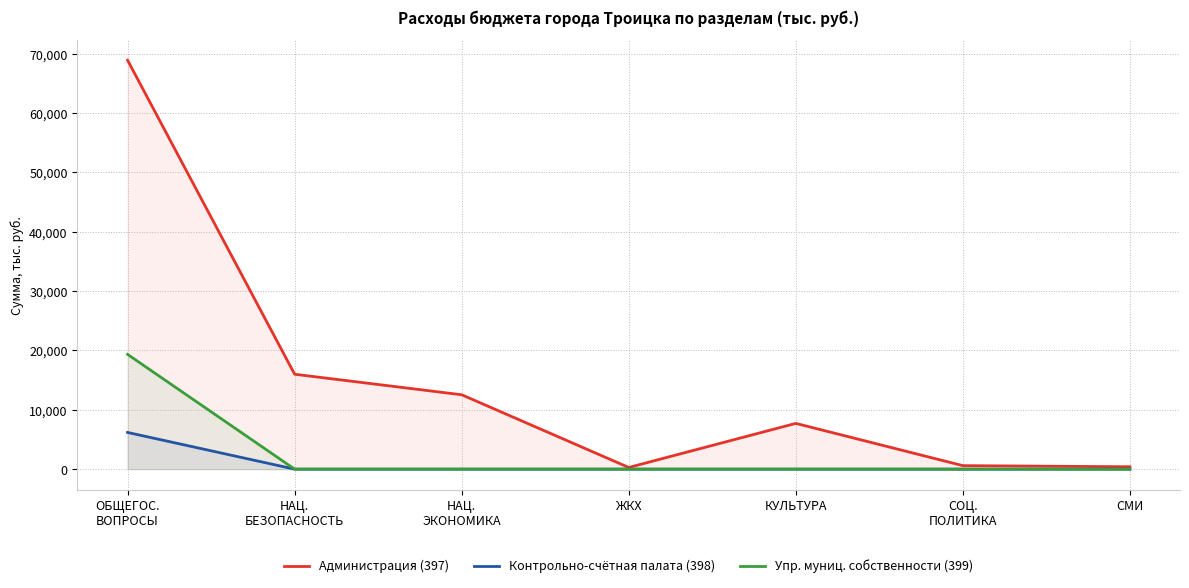

How many lines are shown in the chart?

3